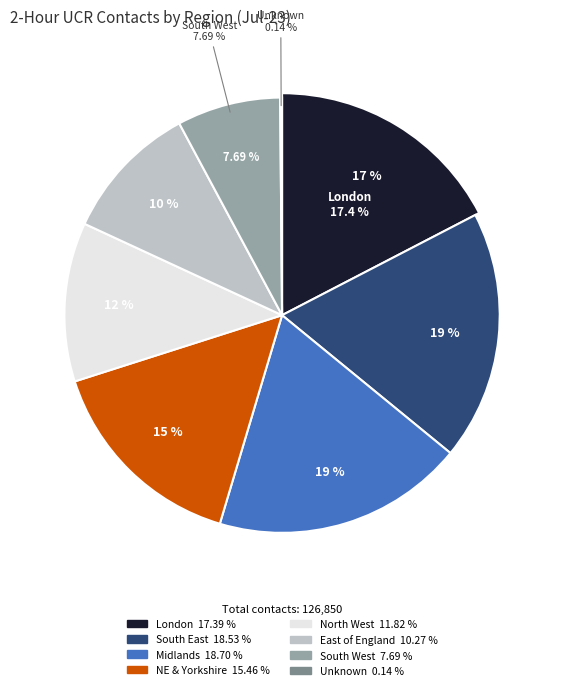

To the nearest percent, what is the difference between the Unknown and SOUTH WEST COMMISSIONING REGION slice percentages?

8%